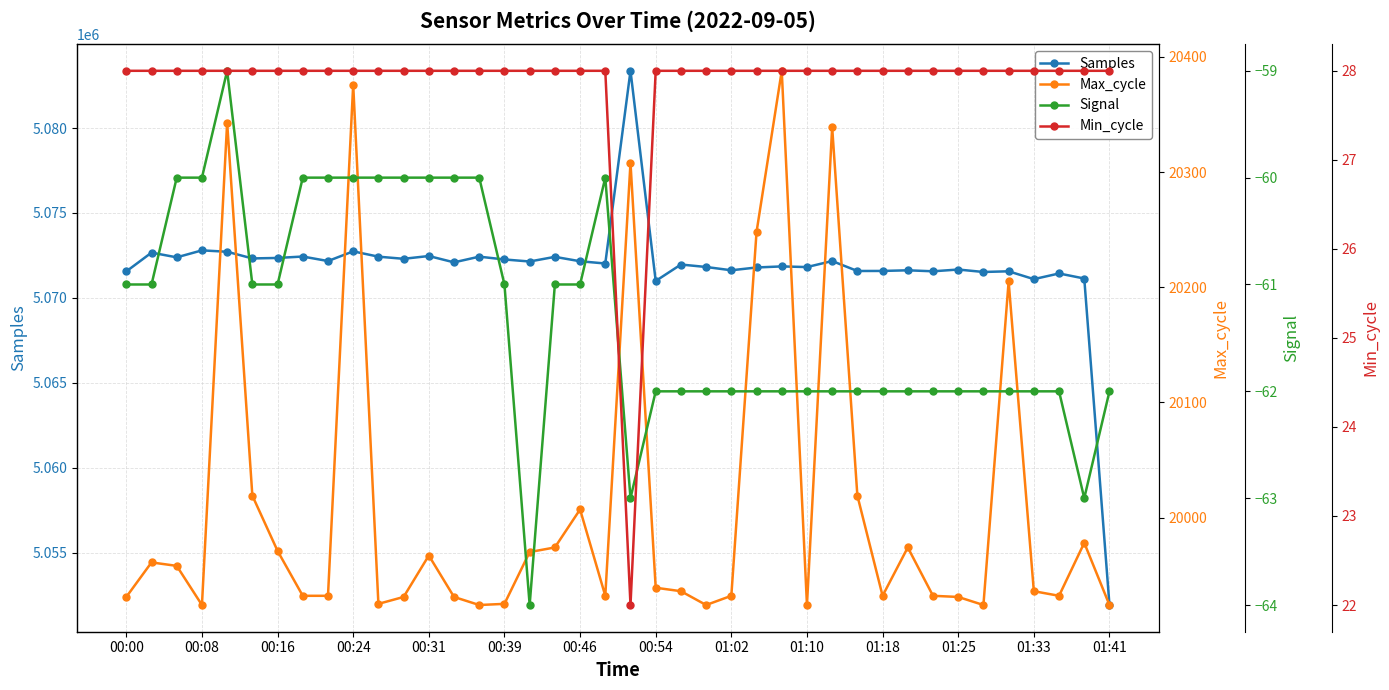

True or false: Signal and Min_cycle intersect in this chart.

False